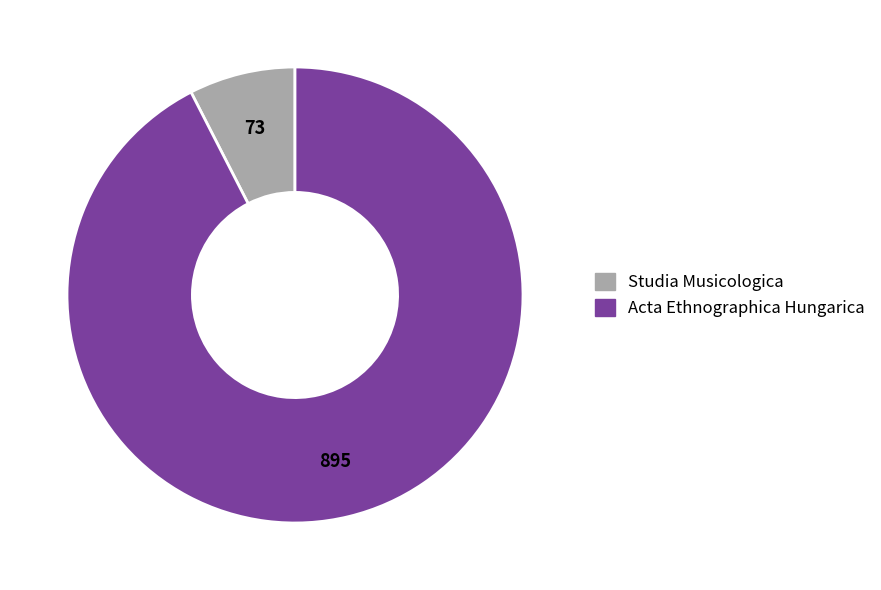

Does any single category account for the majority?

Yes